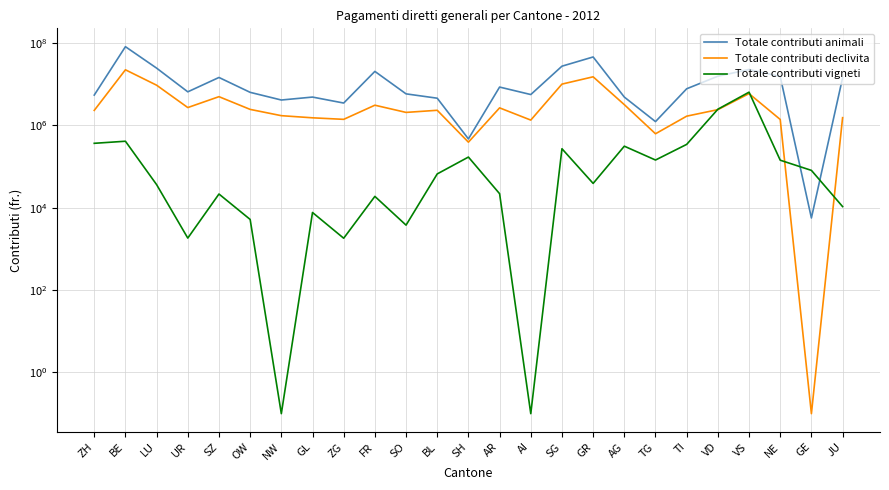

What is the minimum value shown in the chart?

0.1